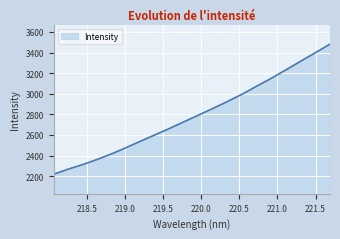

What is the difference between the second highest and minimum values?

1180.5